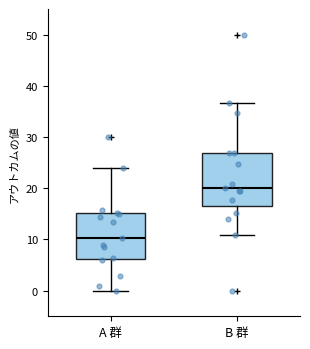

Reading left to right, read every box against the y-axis: the position of its median line, the range the box covers, and the ends of its whiskers. The values are not printed on the chart, so give them approximately, as read against the axis.

A 群: median 10, box 6 to 15, whiskers 0 to 24
B 群: median 20, box 16 to 27, whiskers 11 to 37